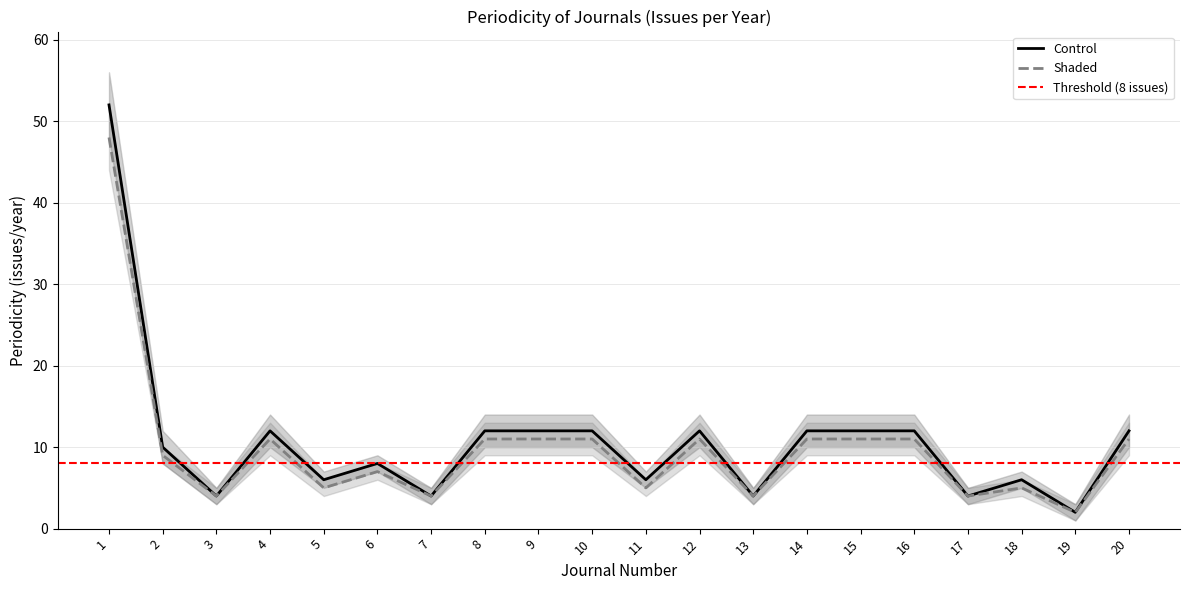

Is the value of Control at 12 greater than the value of Shaded at 2?

Yes